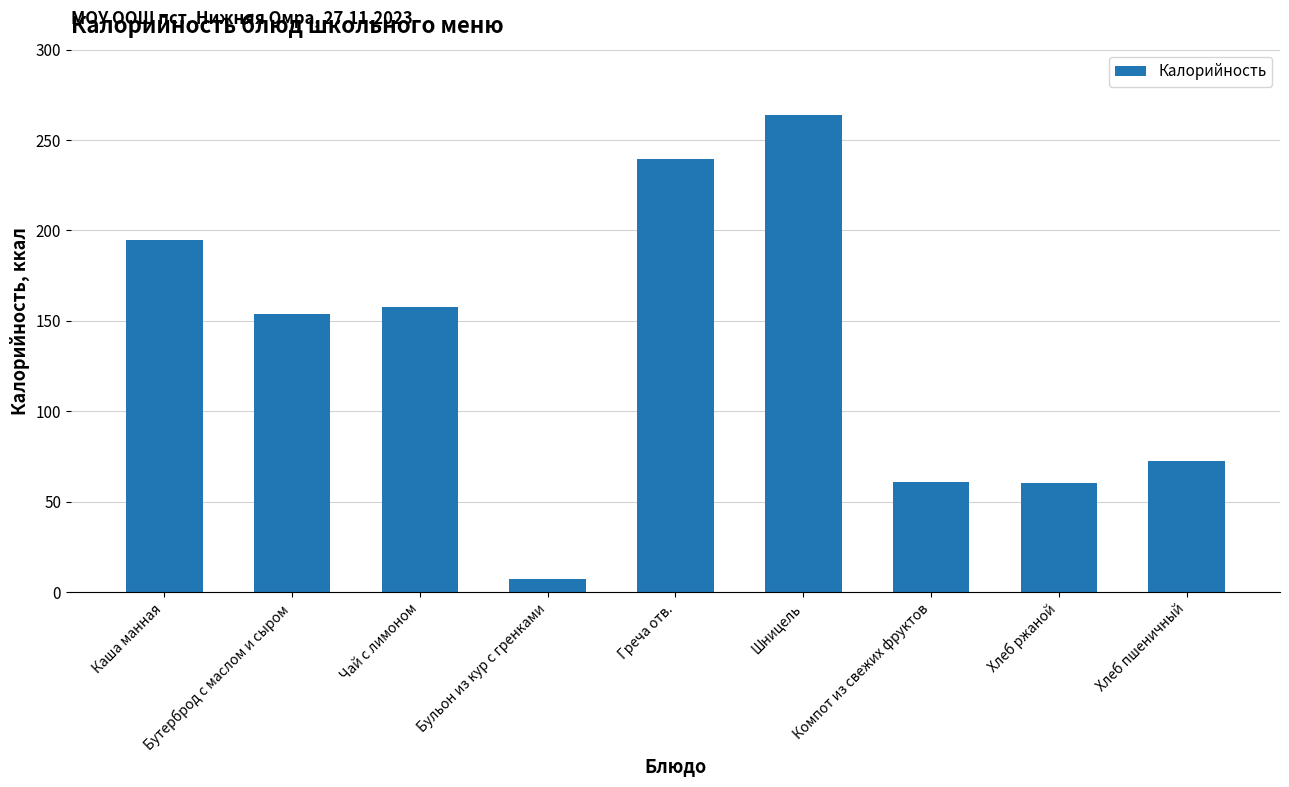

What value does the data have at Шницель?

263.8